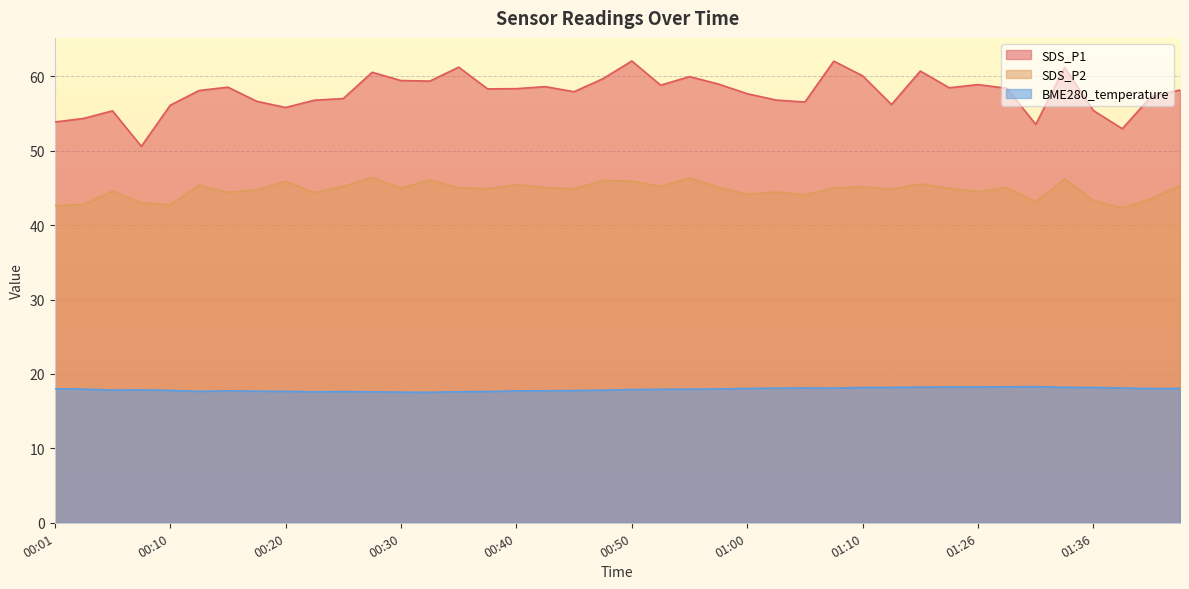

True or false: SDS_P2 and SDS_P1 cross at least once.

False